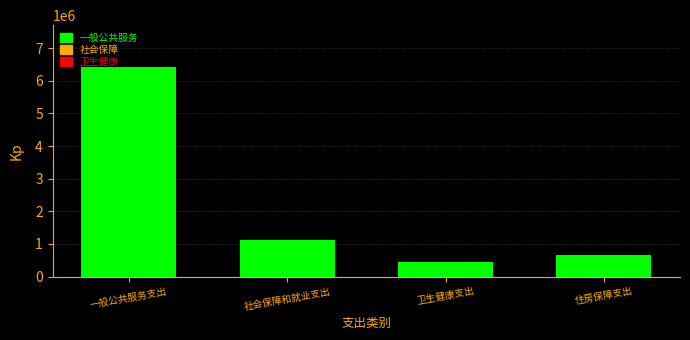

List the labels in order of value, largest first.

一般公共服务支出, 社会保障和就业支出, 住房保障支出, 卫生健康支出